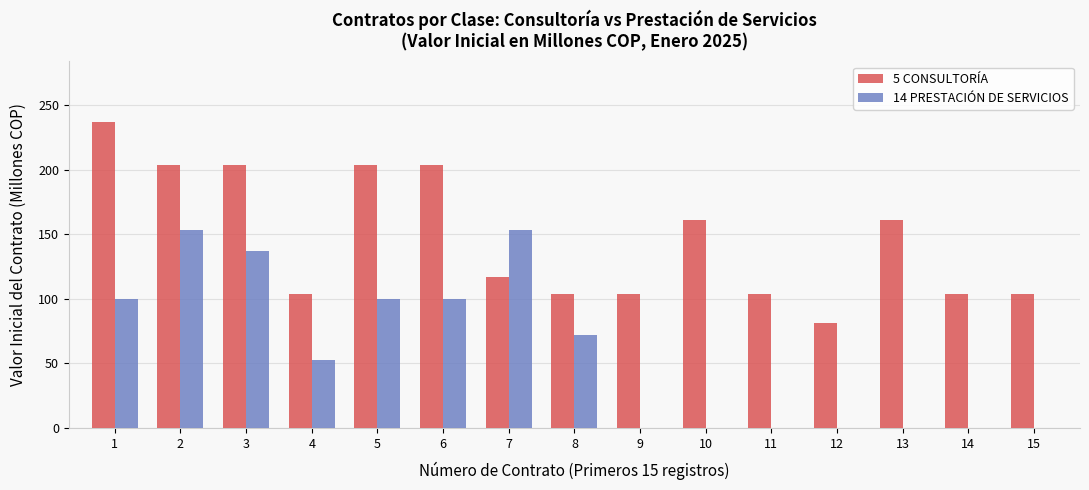

How many data points in 14 PRESTACIÓN DE SERVICIOS are above 52?

8